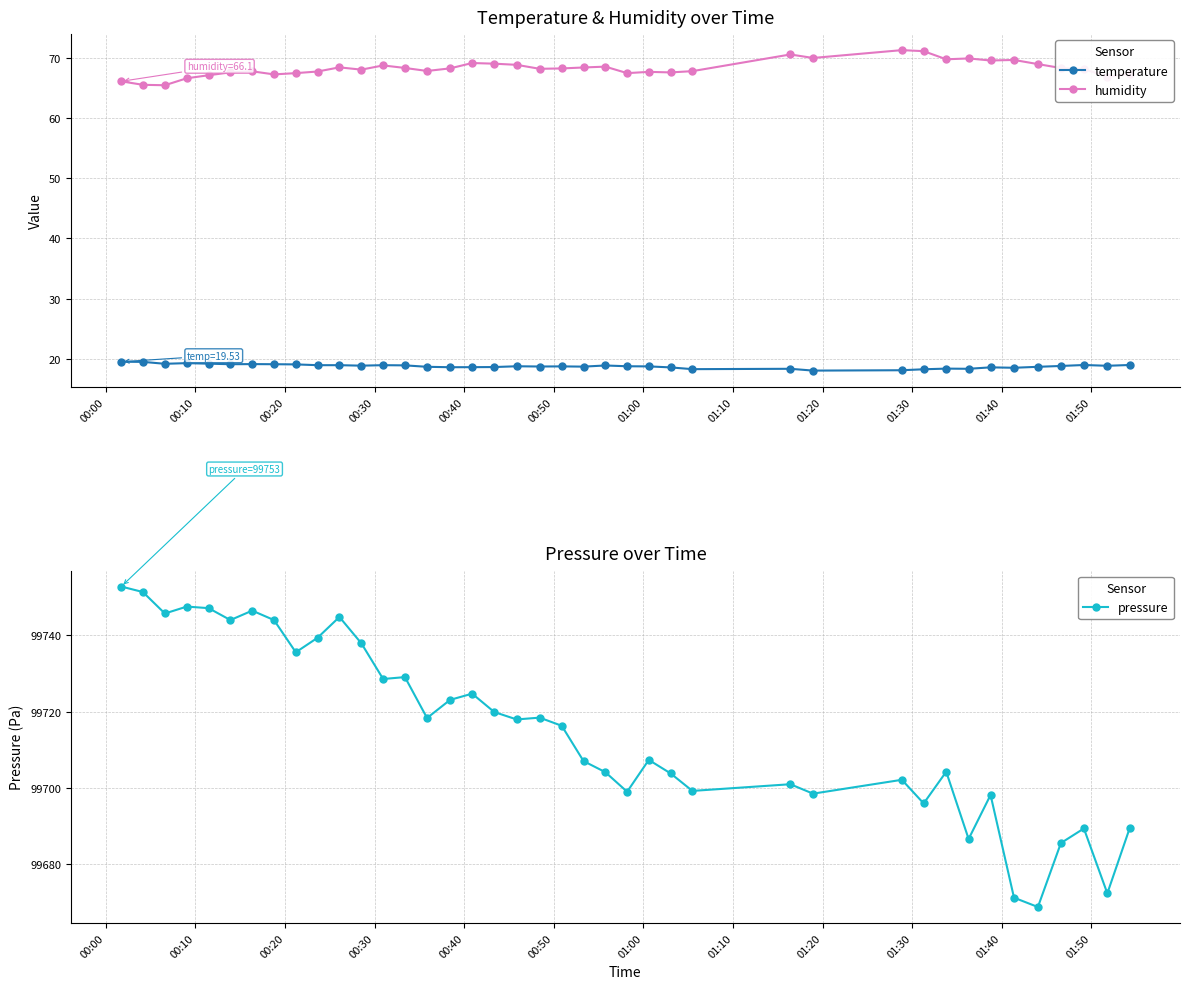

How many data points in pressure are above 99717?

20